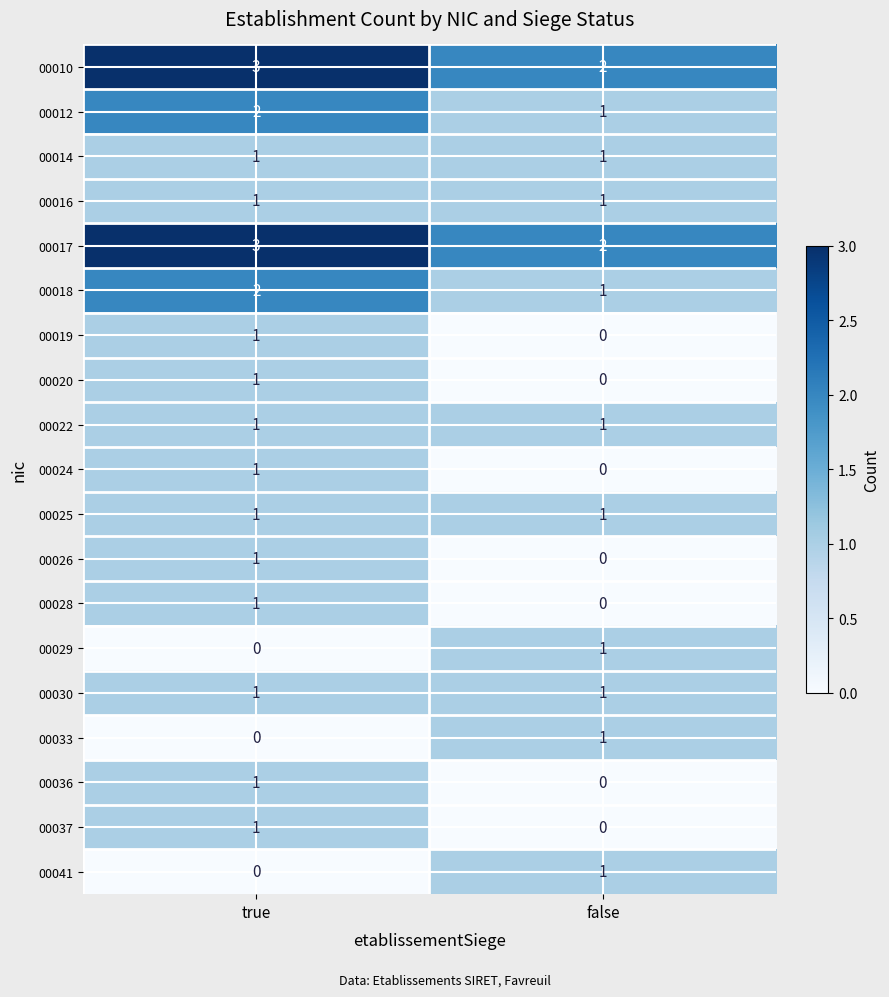

What is the difference between the highest and lowest values at true?

3